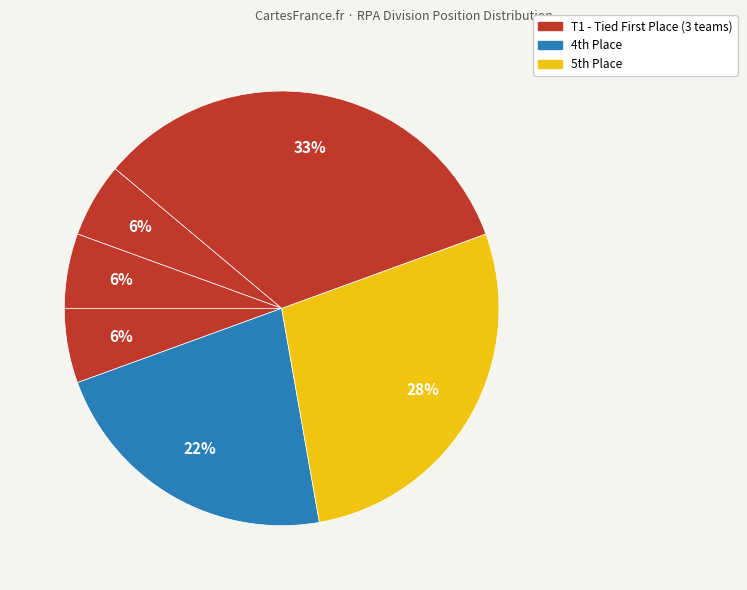

Is there a majority slice in this chart?

No